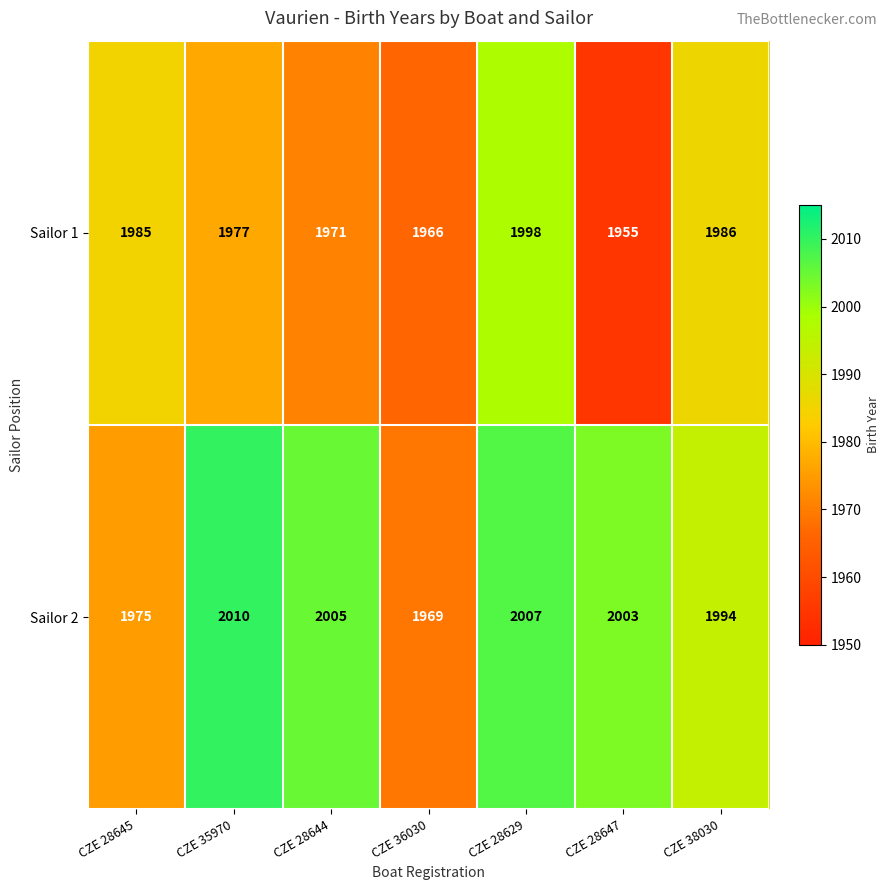

True or false: Sailor 2 has a value of 1969 at CZE 36030.

True